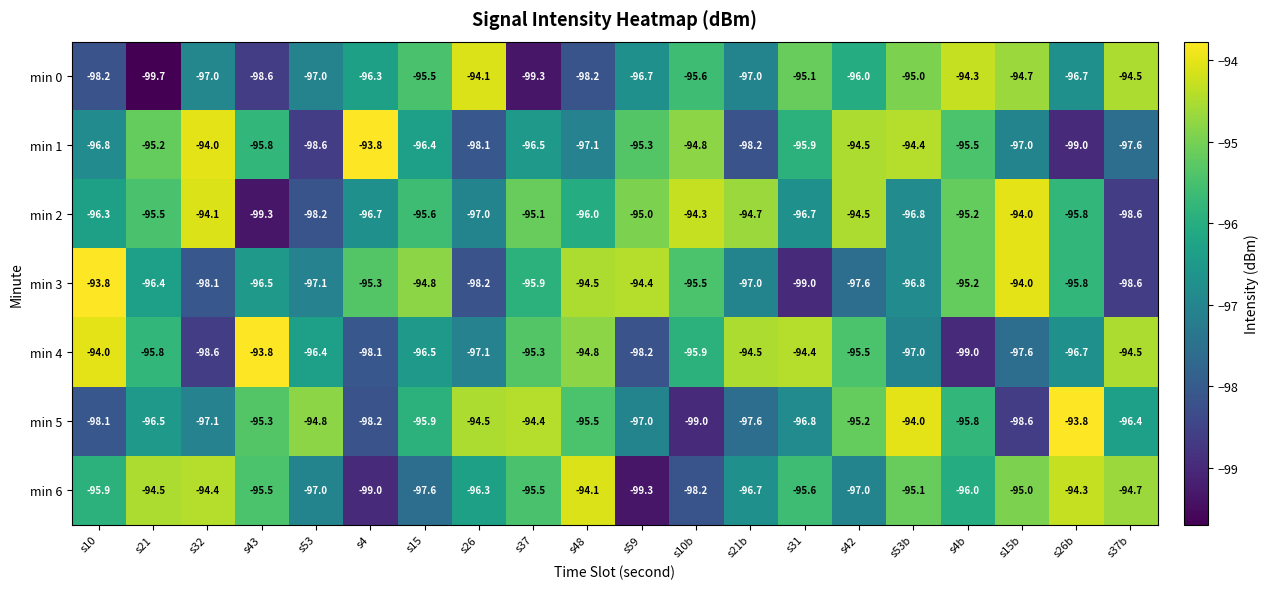

What is the maximum value for min 5?

-93.8